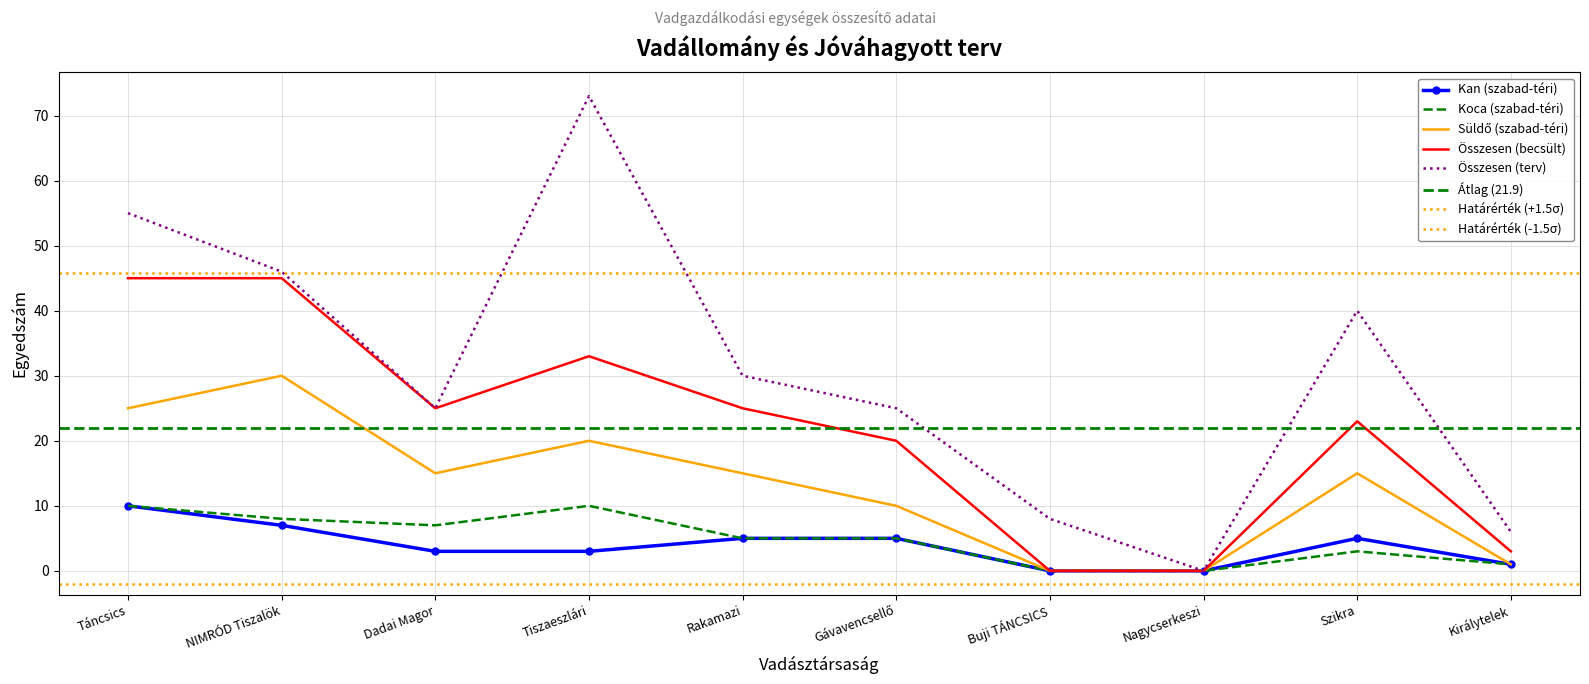

Is it true that Összesen (becsült) equals 45 at Rakamazi?

False